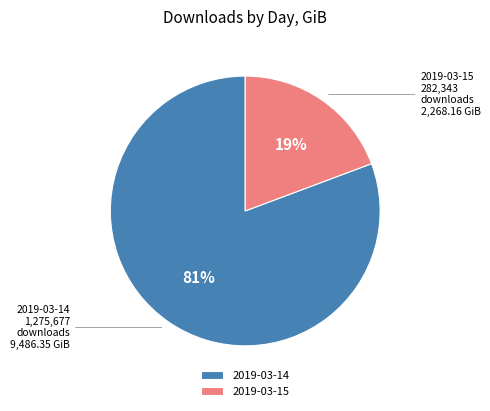

Is it true that 2019-03-15 is 19% of the pie?

True